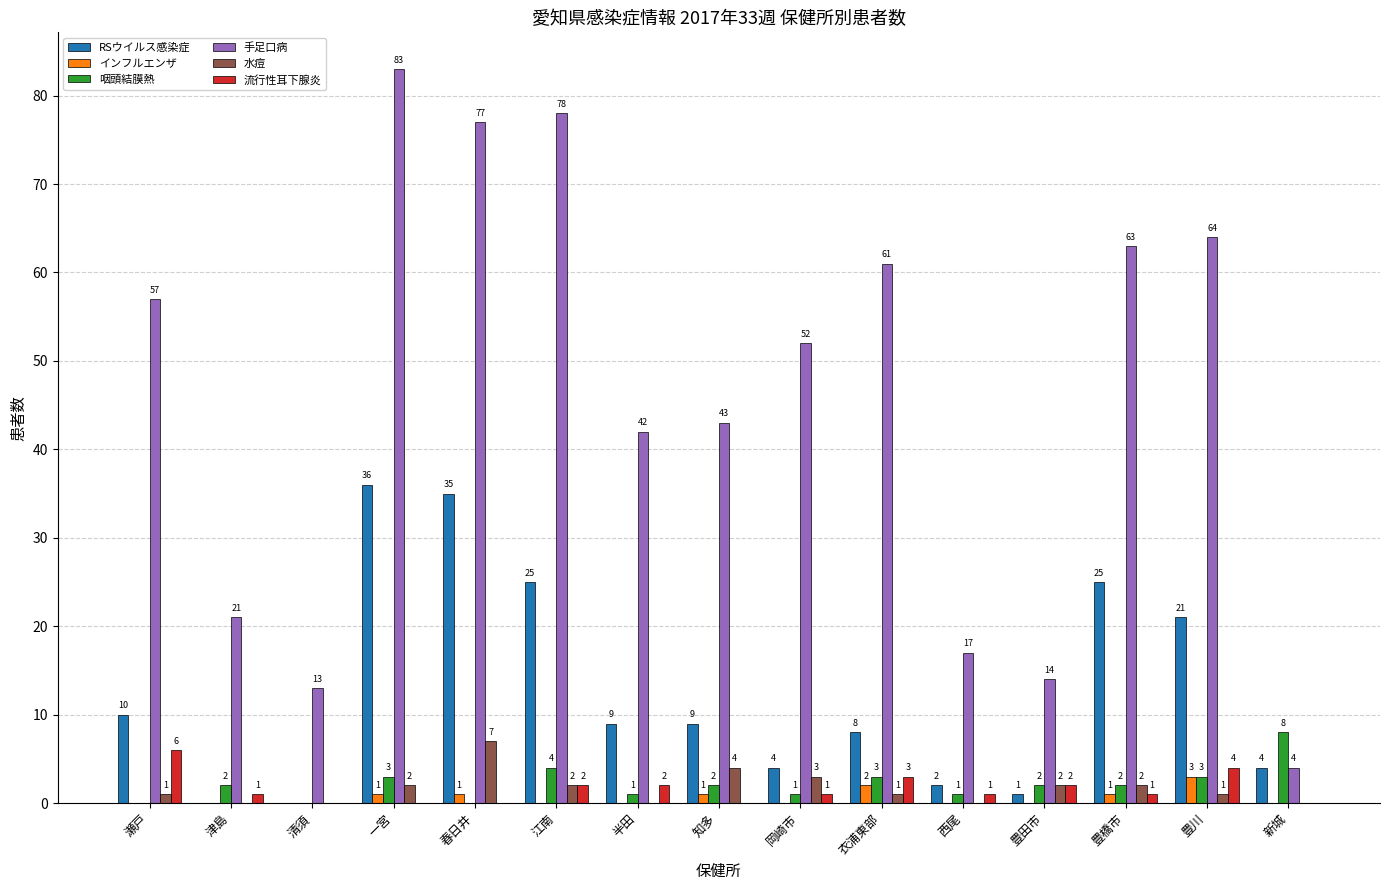

At which category is the sum across all series the highest?

一宮